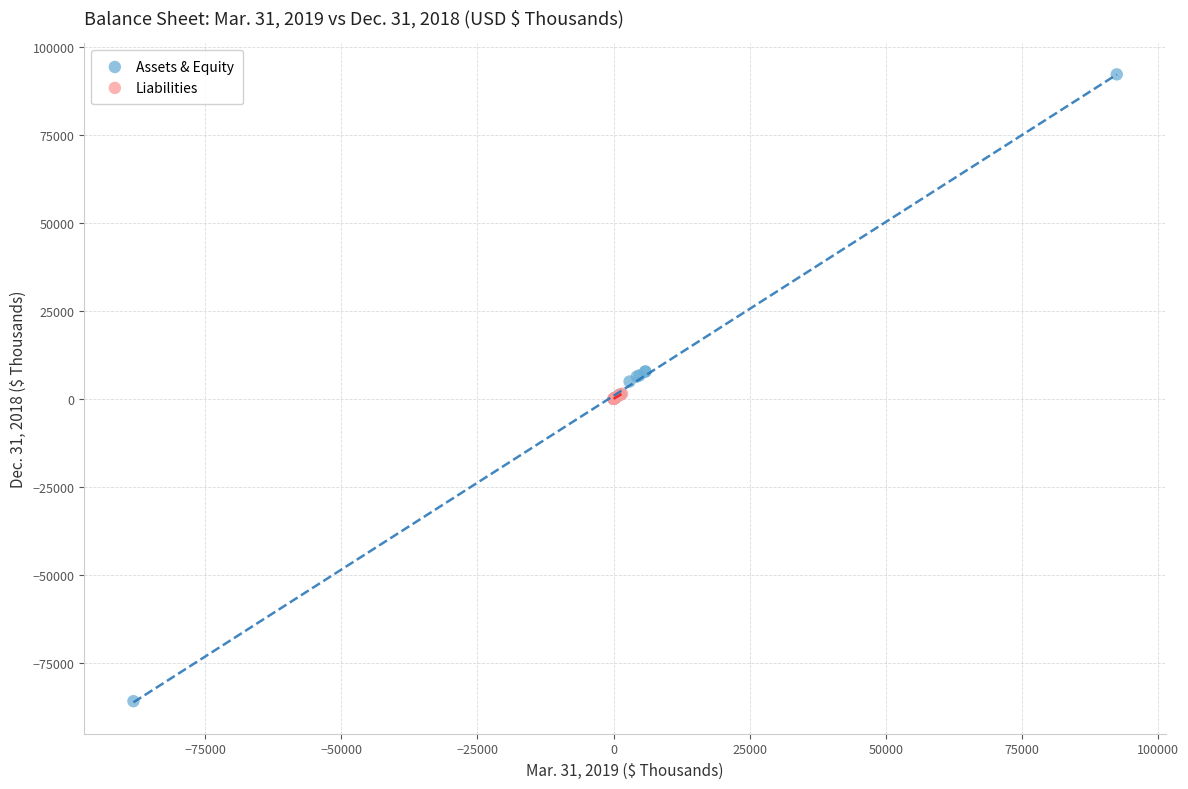

Which series has the widest spread of Y values?

Assets & Equity